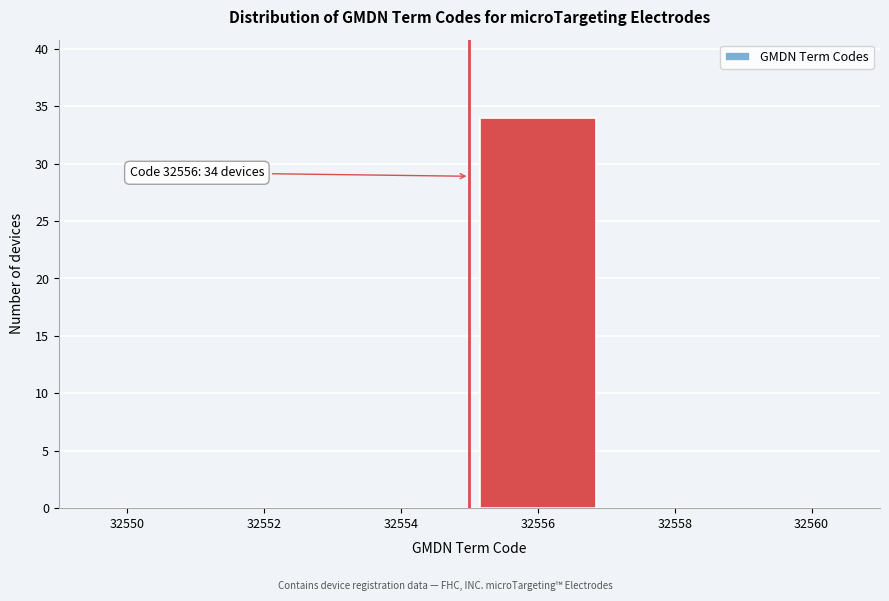

Reading left to right, list all the values displayed in this chart.

32550=0	32552=0	32554=0	32556=34	32558=0	32560=0